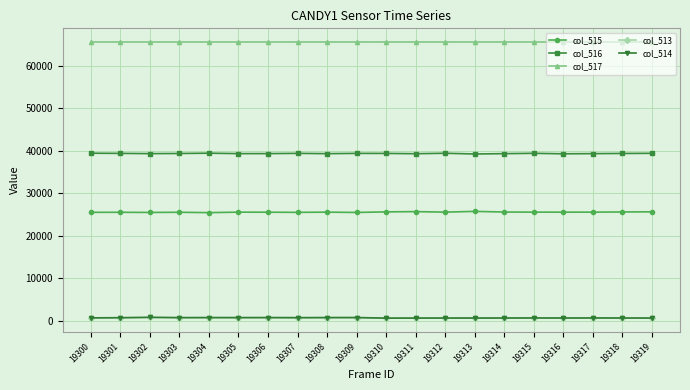

Where does the col_516 series first go above 39339?

19300